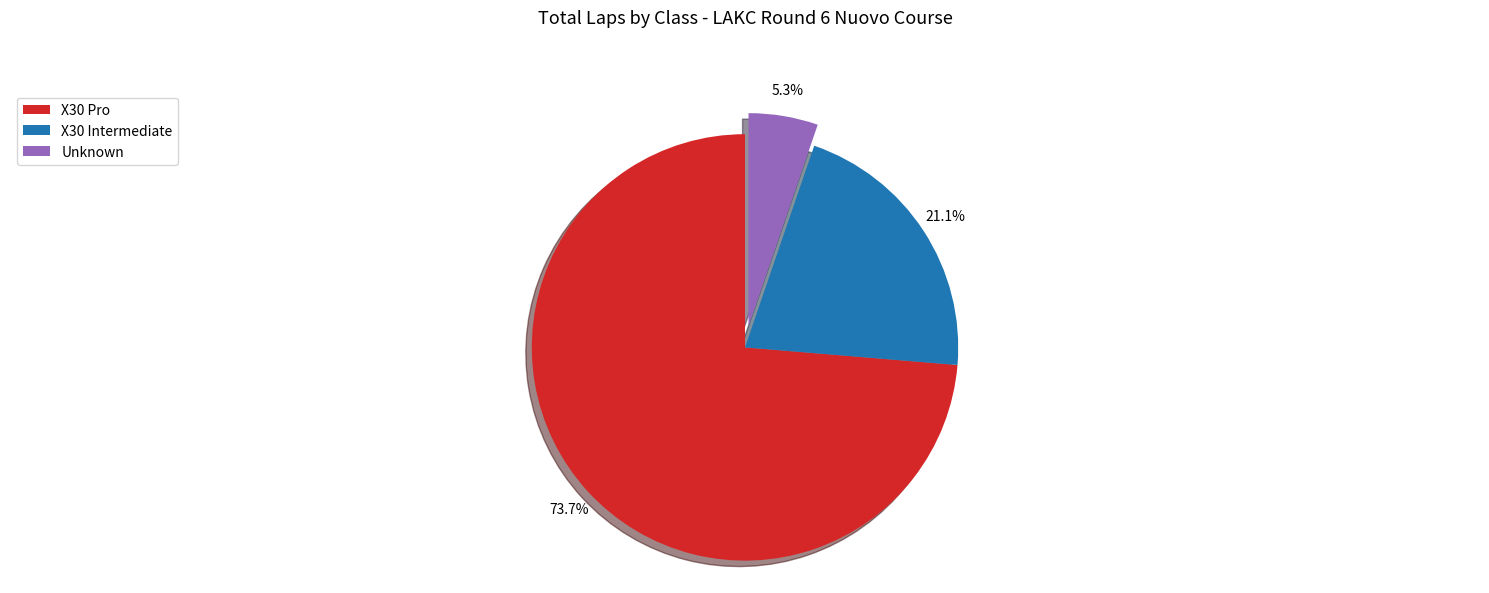

Is X30 Pro the majority of the pie?

Yes